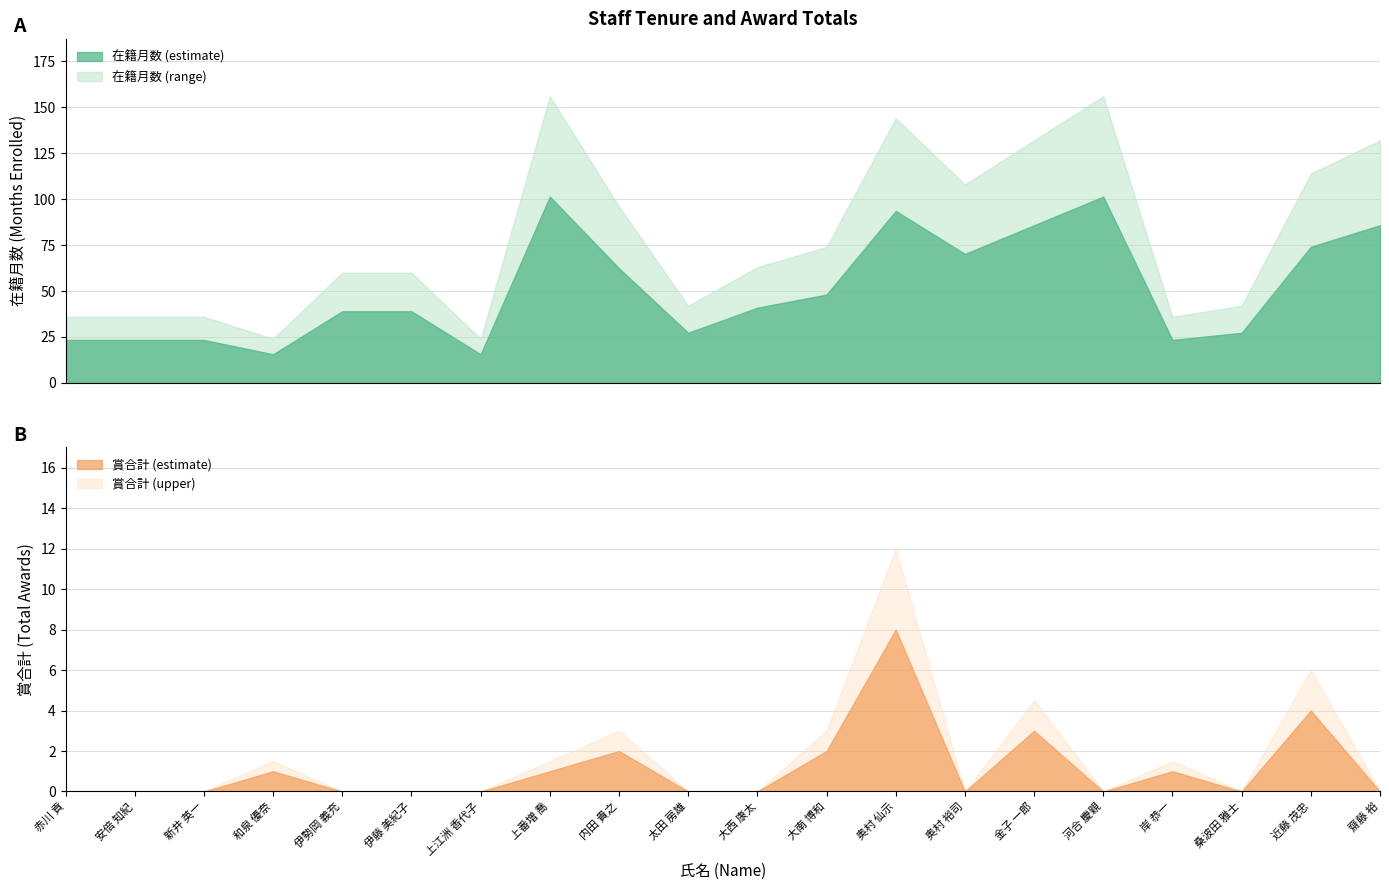

What is the spread (max minus min) of values at 内田 貴之?

94